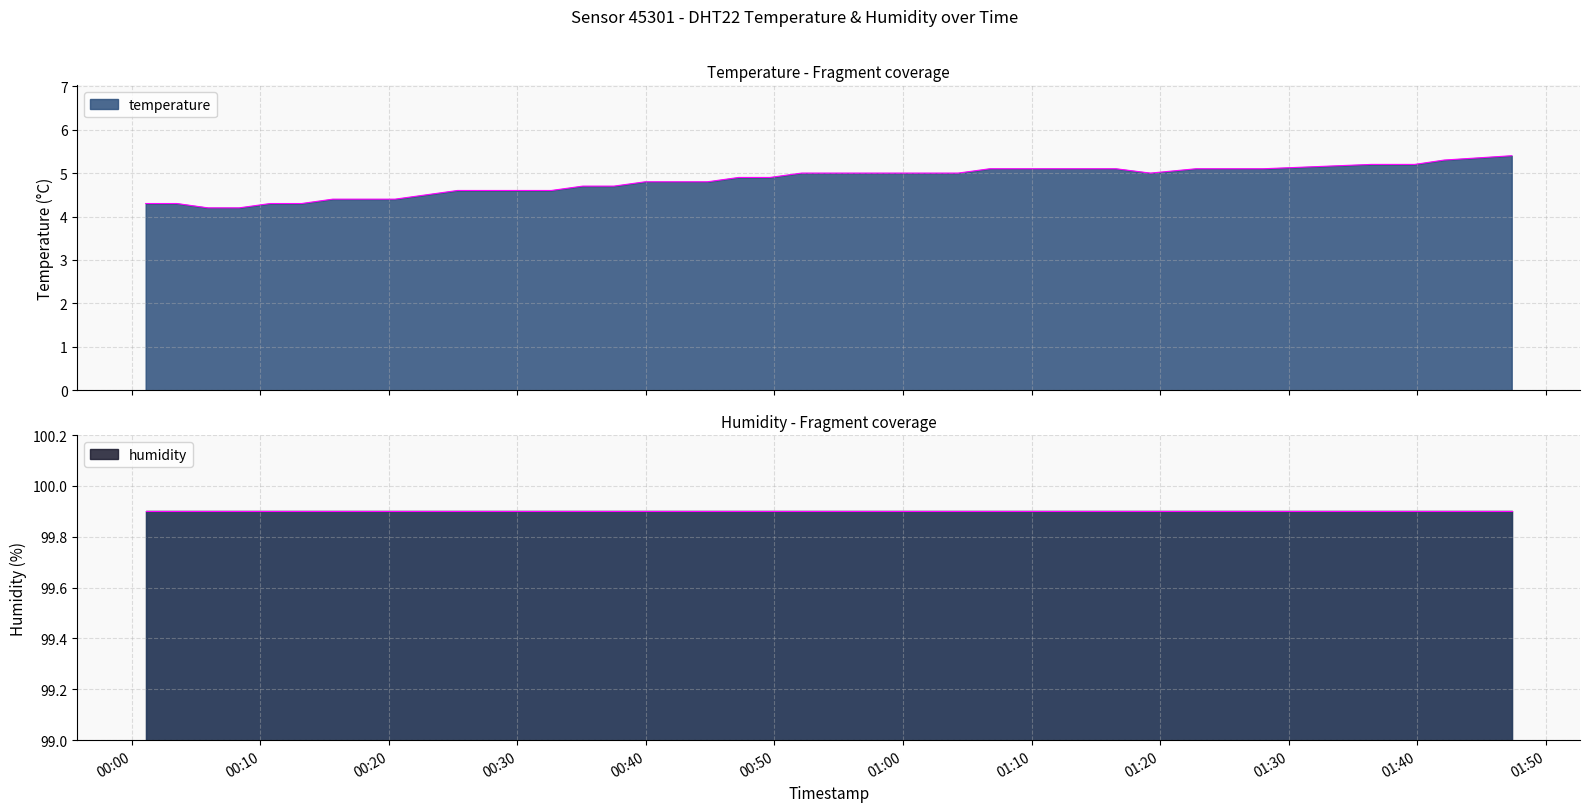

Is it true that the value at 2023-05-10T01:39:49 is 5.2?

True